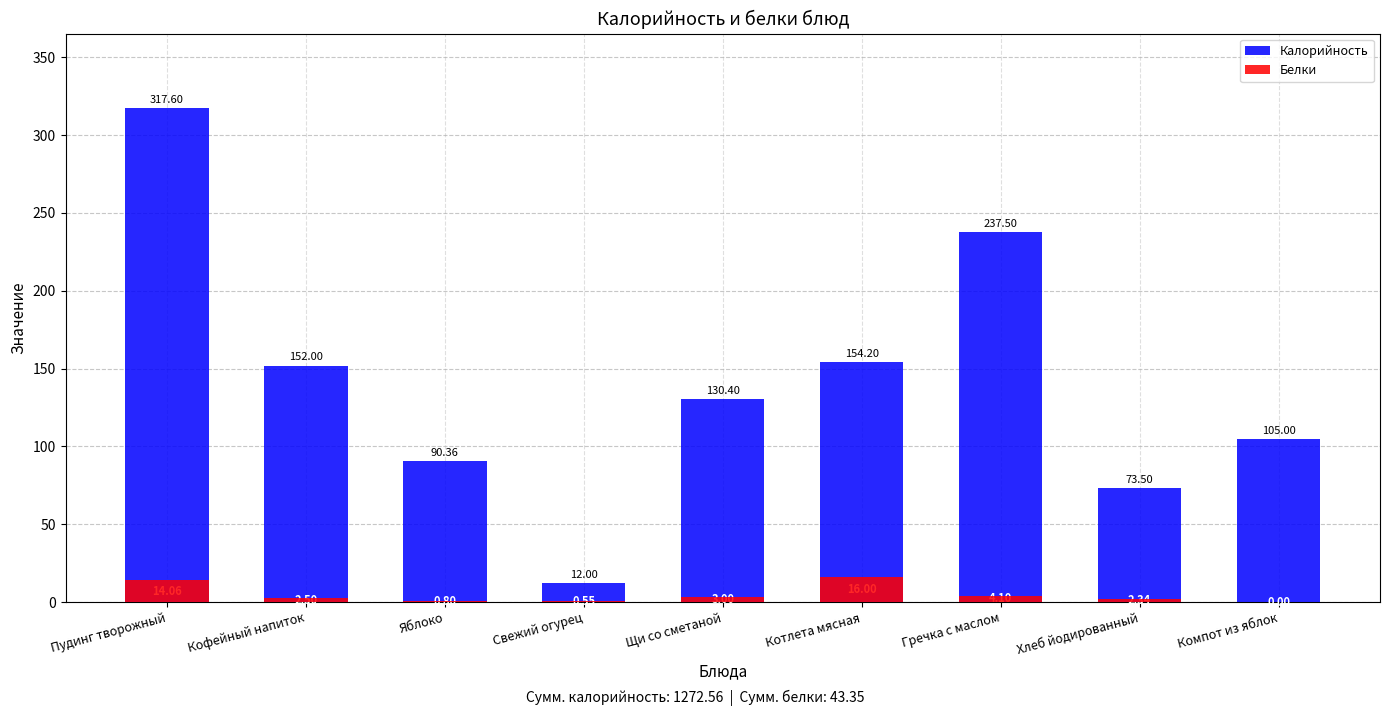

What are all the series names shown in the legend?

Калорийность, Белки